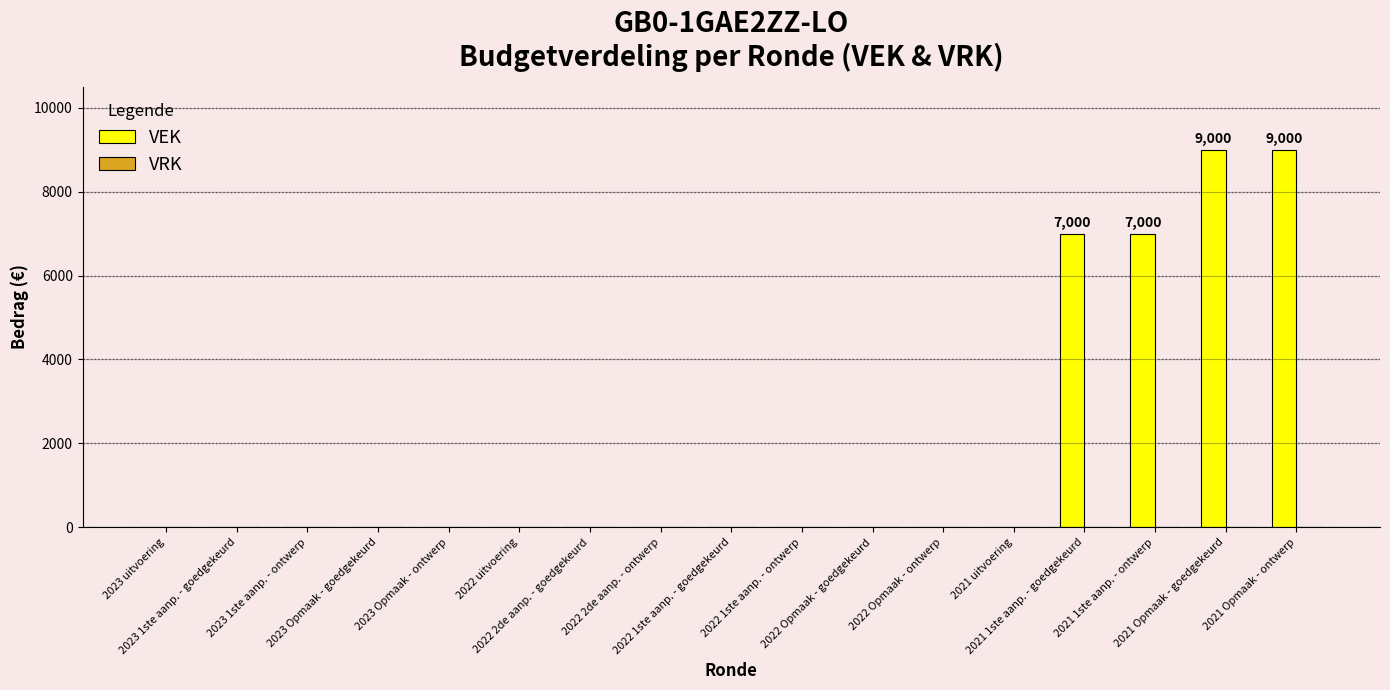

What is the sum of all values?

32000